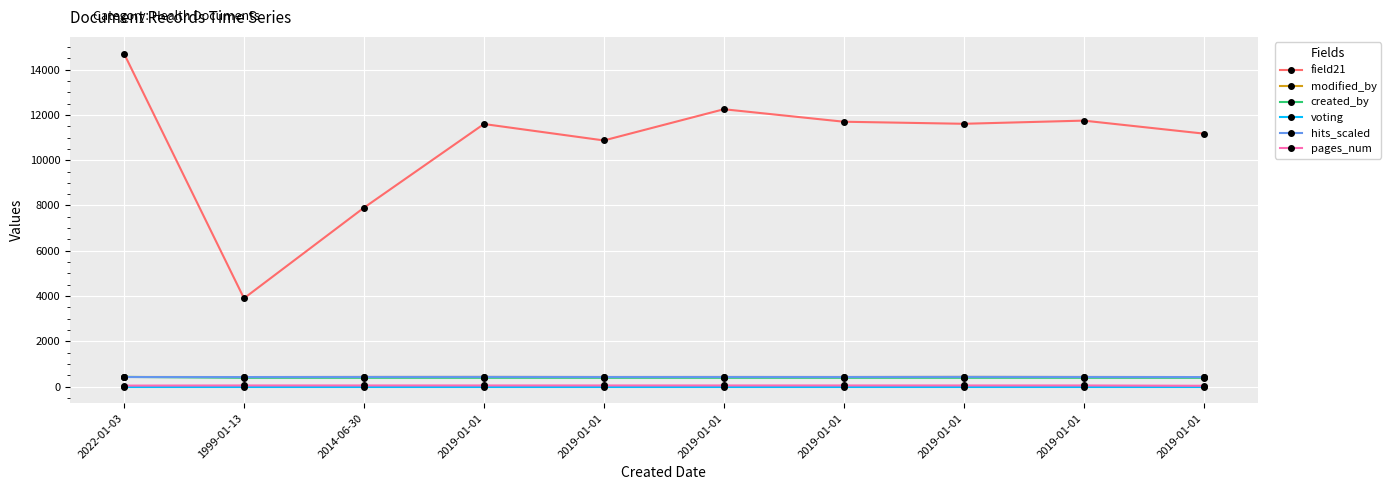

Rank the series by their maximum value, from lowest to highest.

voting, pages_num, modified_by, created_by, hits_scaled, field21